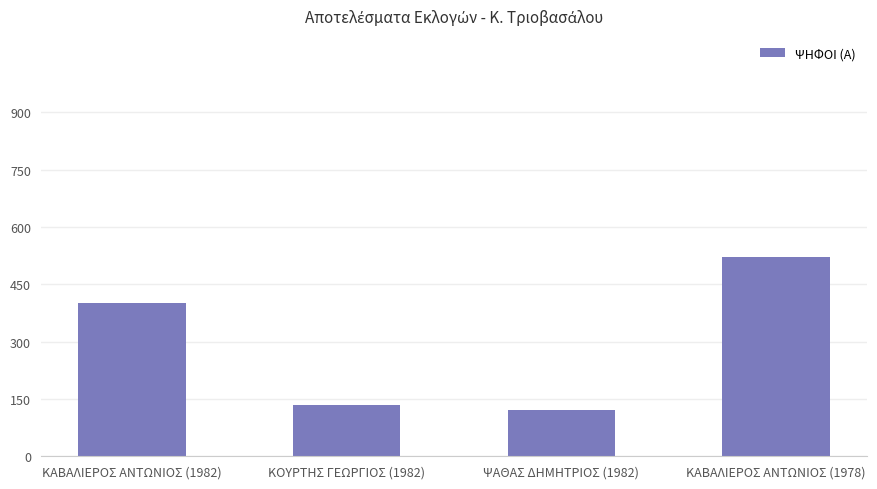

What is the difference between the second highest and minimum values?

279